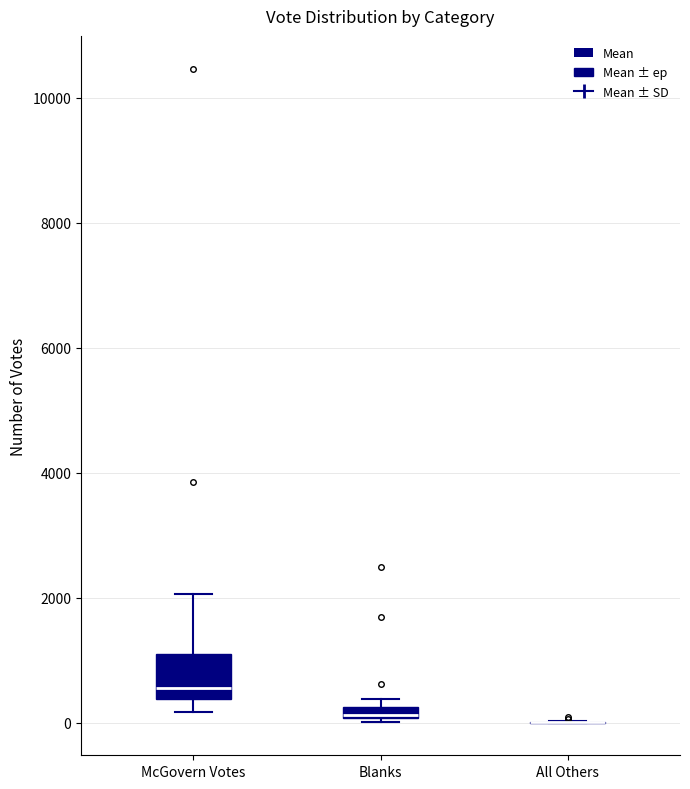

Where is the upper edge of the box for McGovern Votes on the y-axis? The values are not printed on the chart, so give them approximately, as read against the axis.

1200